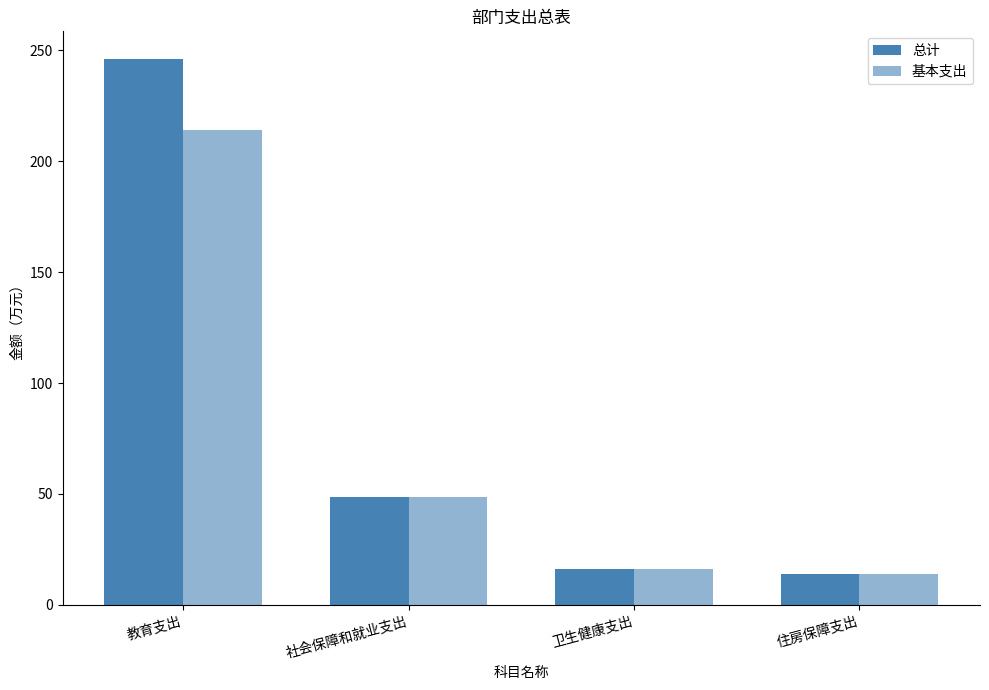

What is the approximate value of 总计 at 教育支出?

246.2